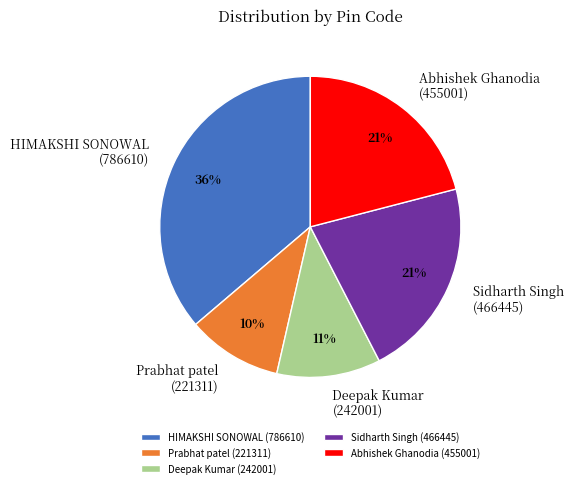

Between Sidharth Singh (466445) and HIMAKSHI SONOWAL (786610), which is larger?

HIMAKSHI SONOWAL (786610)